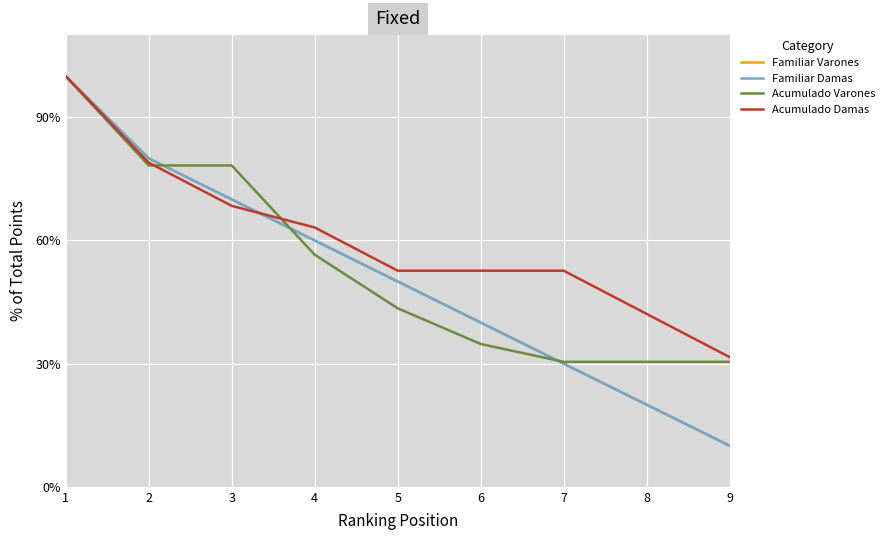

Where does the Acumulado Varones series first go above 43?

1